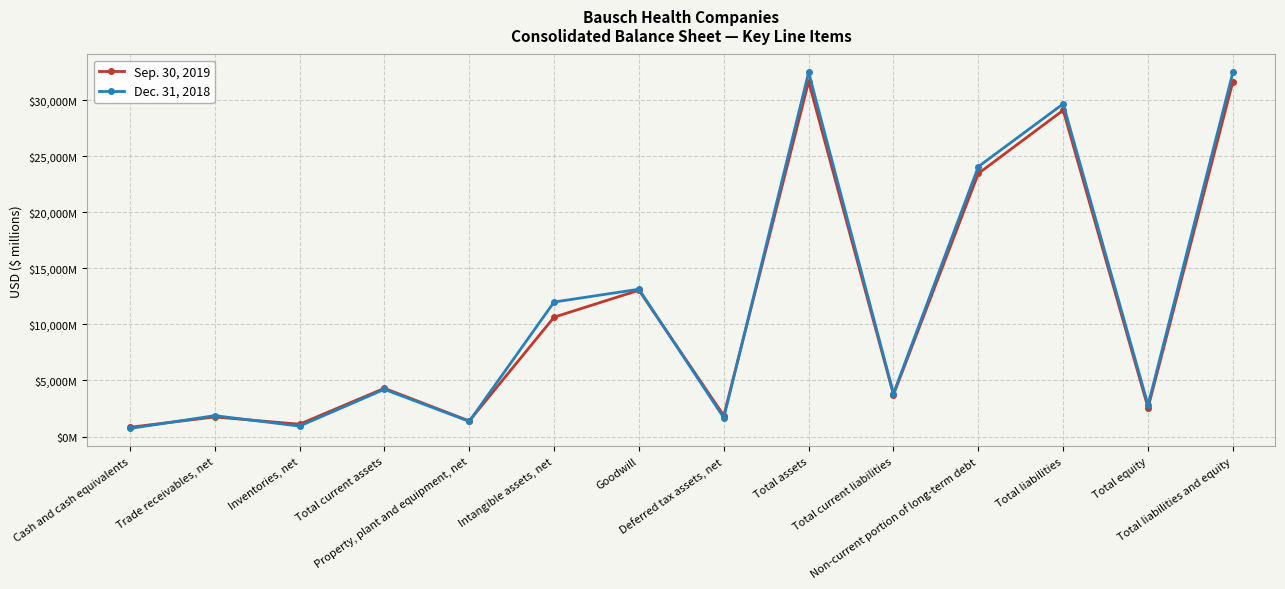

Which series ends up on top after the final intersection of Sep. 30, 2019 and Dec. 31, 2018?

Dec. 31, 2018